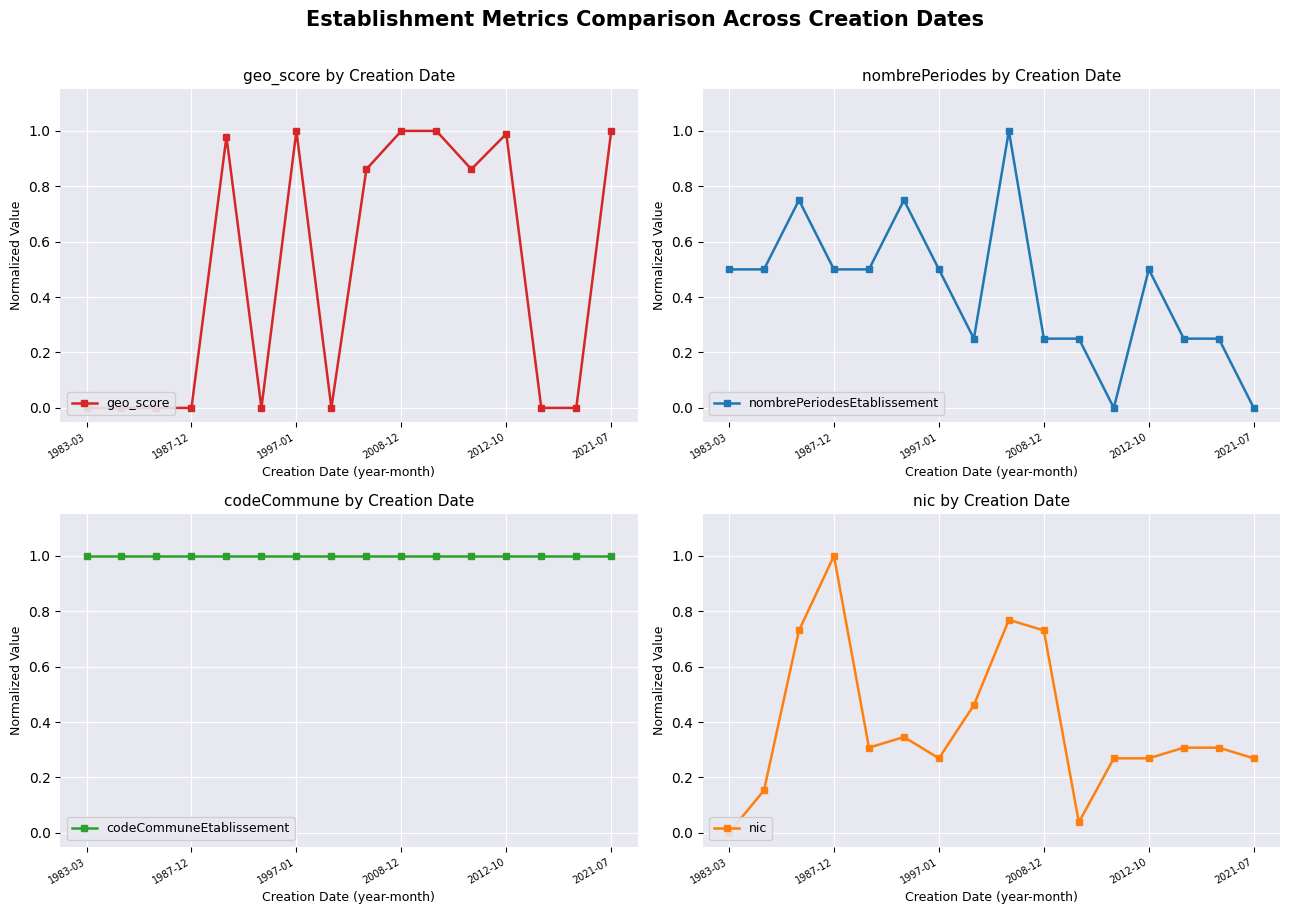

The value of nic at 14 is 0.2. True or false?

False